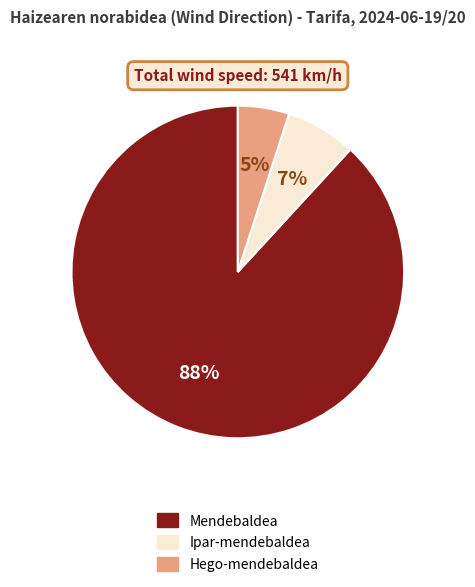

Does any single category account for the majority?

Yes